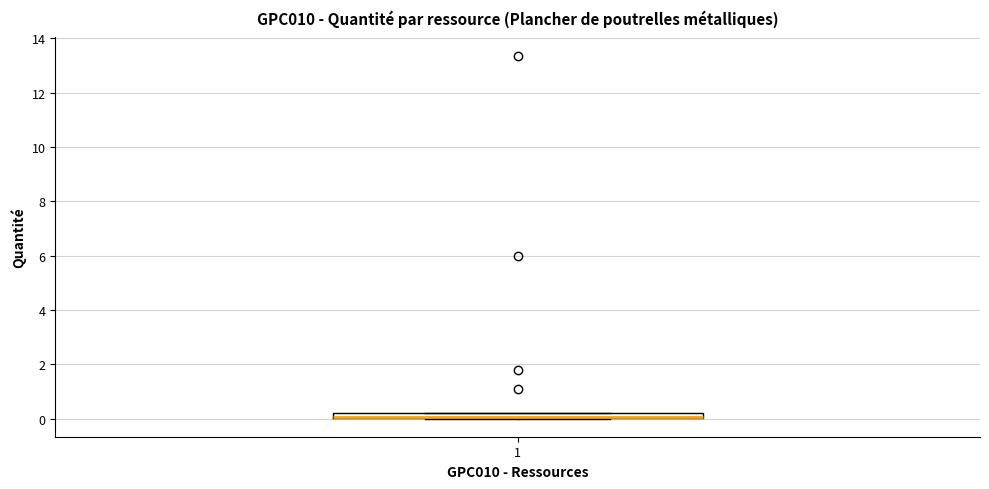

Where is the lower edge of the box at x = 1 on the y-axis? The values are not printed on the chart, so give them approximately, as read against the axis.

0.0